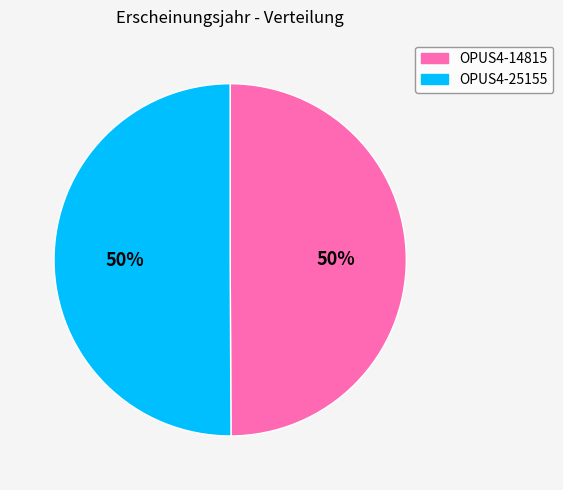

To the nearest percent, what is the average slice percentage?

50%